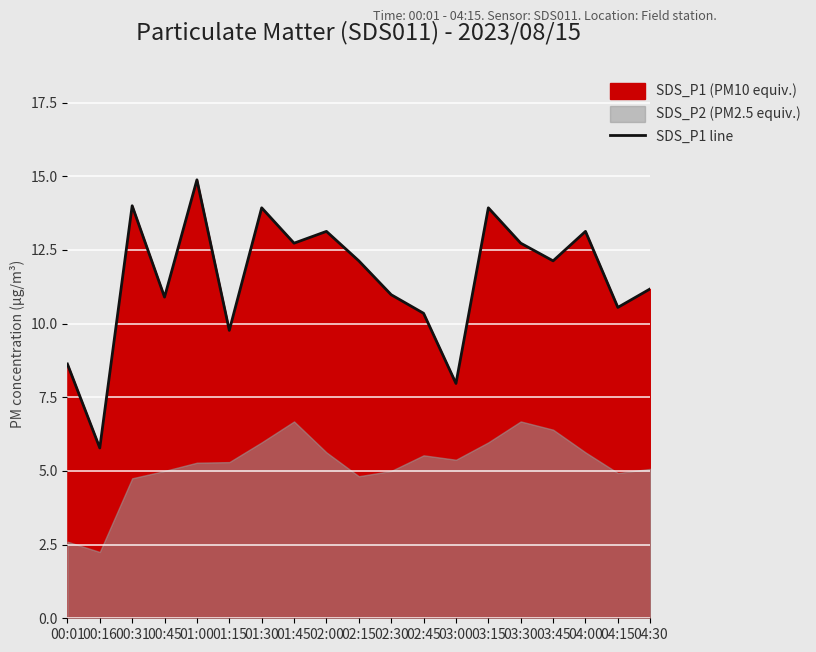

At which label does the data first exceed 12?

00:31